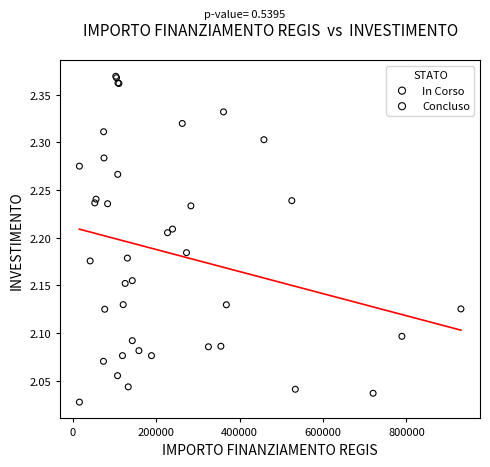

What are all the series names shown in the legend?

In Corso, Concluso